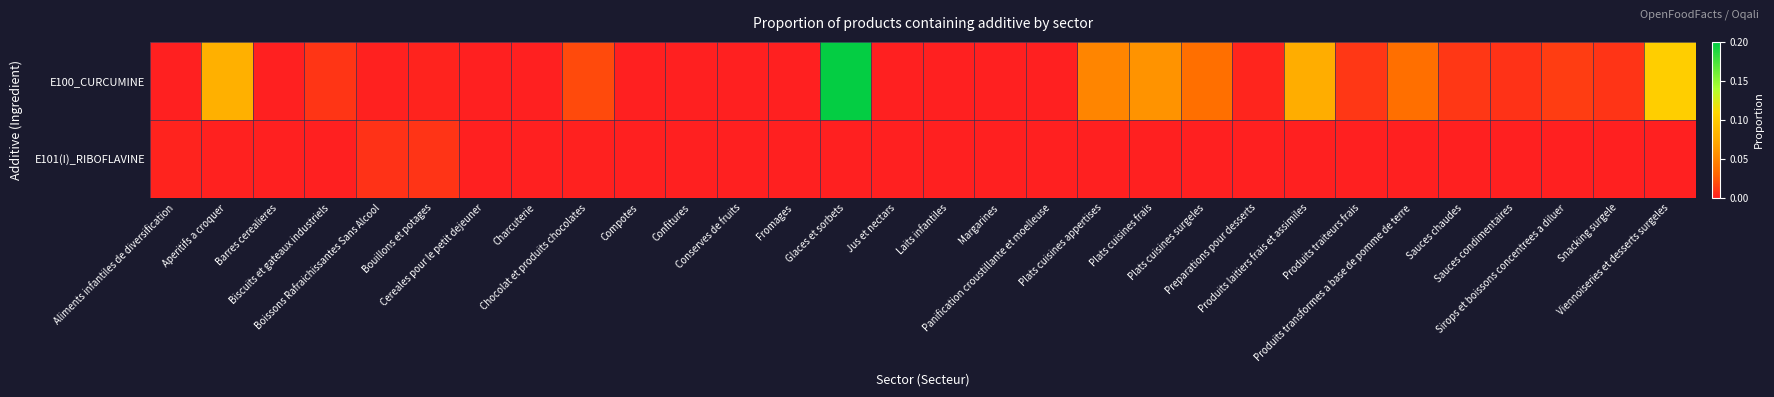

What is the greatest value displayed?

0.2